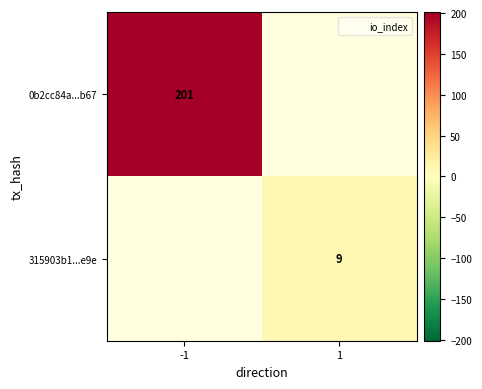

Is it true that 0b2cc84a...b67 equals 201 at -1?

True